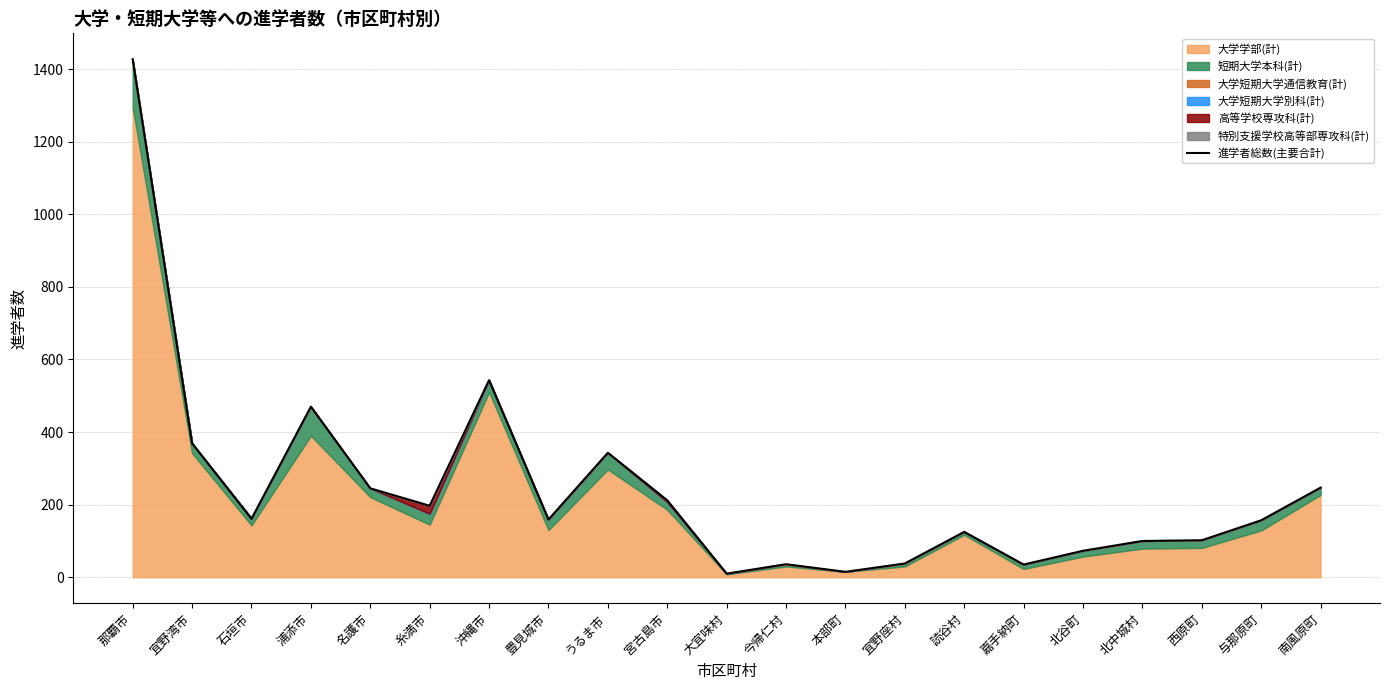

Rank the categories by value from highest to lowest.

那覇市, 沖縄市, 浦添市, 宜野湾市, うるま市, 南風原町, 名護市, 宮古島市, 糸満市, 石垣市, 豊見城市, 与那原町, 読谷村, 西原町, 北中城村, 北谷町, 宜野座村, 今帰仁村, 嘉手納町, 本部町, 大宜味村